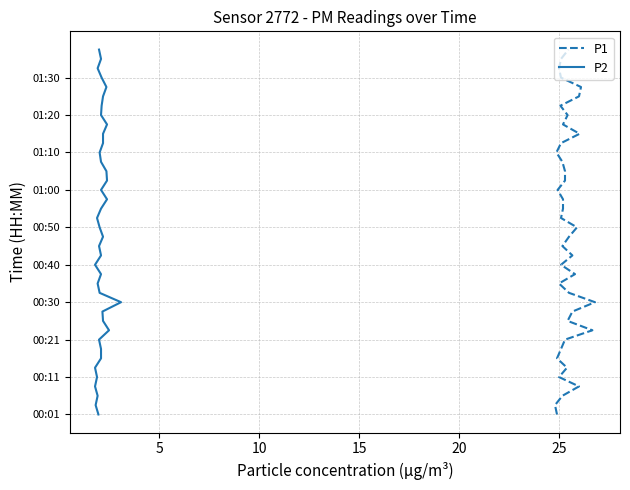

True or false: P2 and P1 intersect in this chart.

False